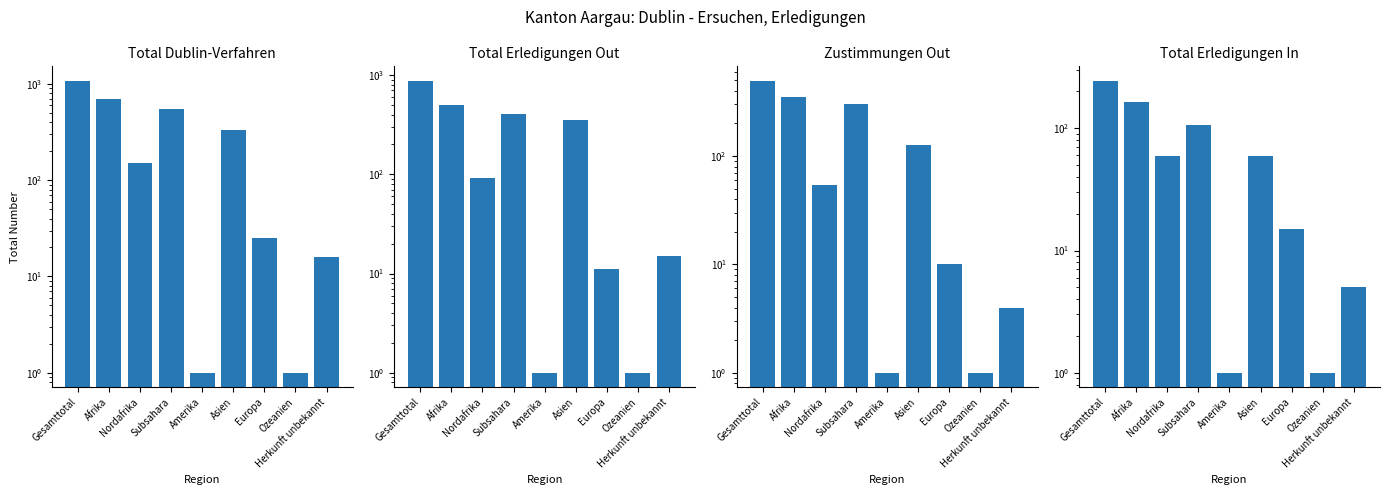

List the labels in order of Total Erledigungen In value, largest first.

Gesamttotal, Afrika, Subsahara, Nordafrika, Asien, Europa, Herkunft unbekannt, Amerika, Ozeanien